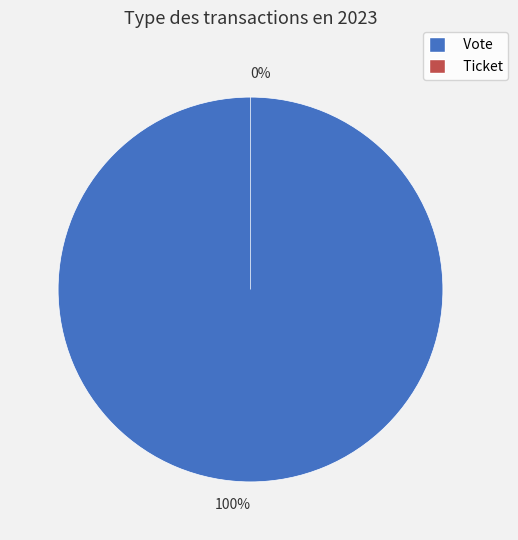

Count the number of slices in the pie.

2